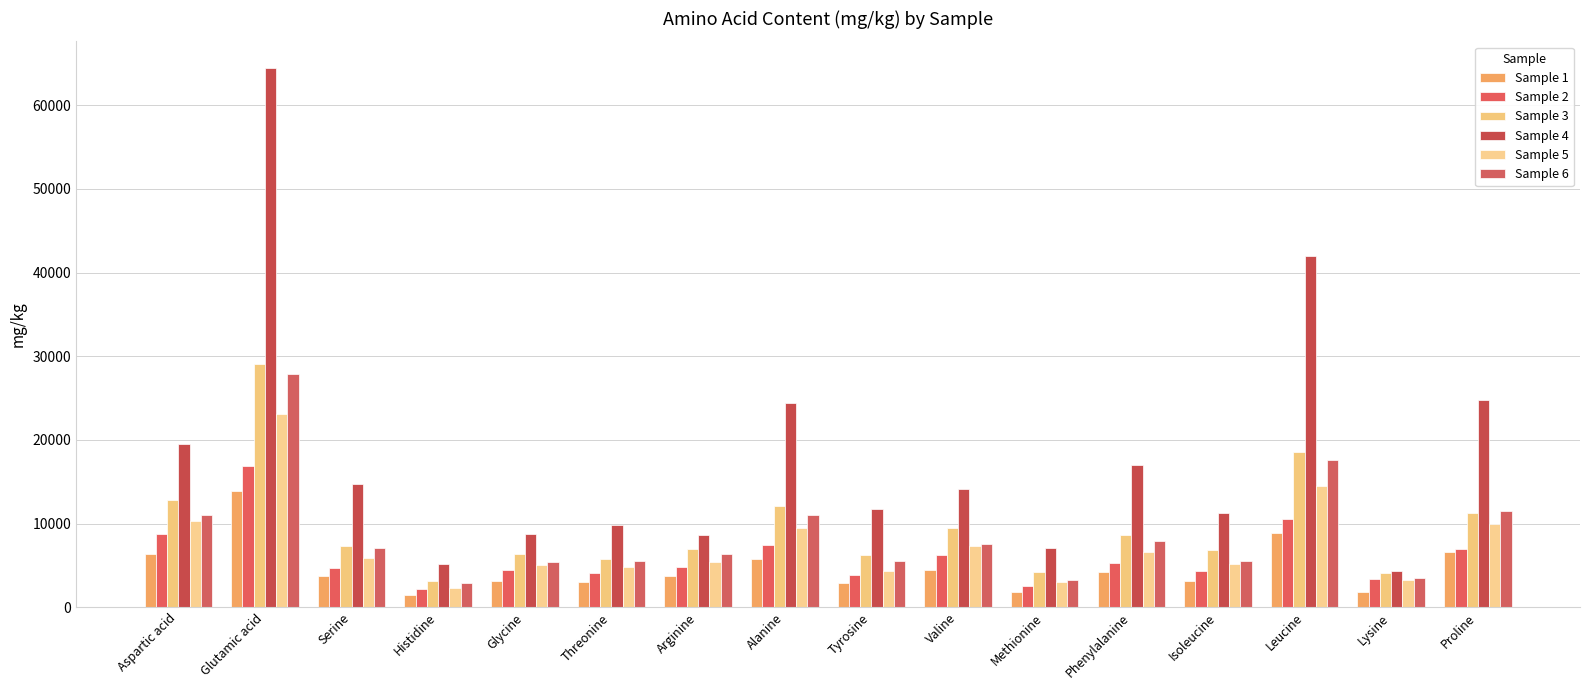

What value does the Sample 3 series have at Proline?

11270.2